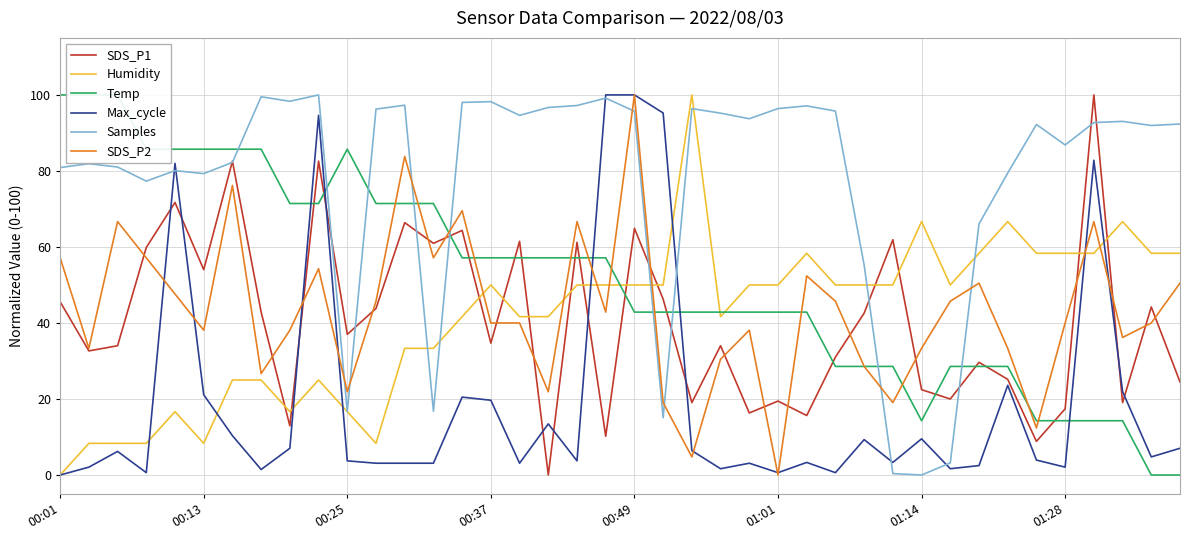

True or false: Max_cycle and SDS_P2 intersect in this chart.

True